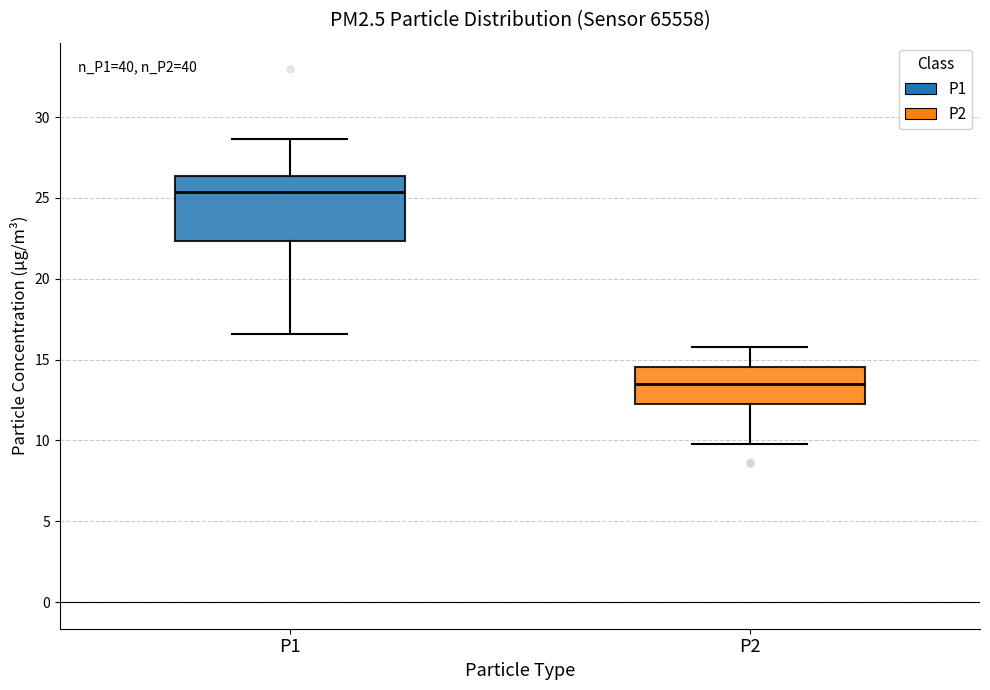

Reading left to right, read every box against the y-axis: the position of its median line, the range the box covers, and the ends of its whiskers. The values are not printed on the chart, so give them approximately, as read against the axis.

P1: median 25.5, box 22.5 to 26.5, whiskers 16.5 to 28.5
P2: median 13.5, box 12.5 to 14.5, whiskers 10.0 to 16.0